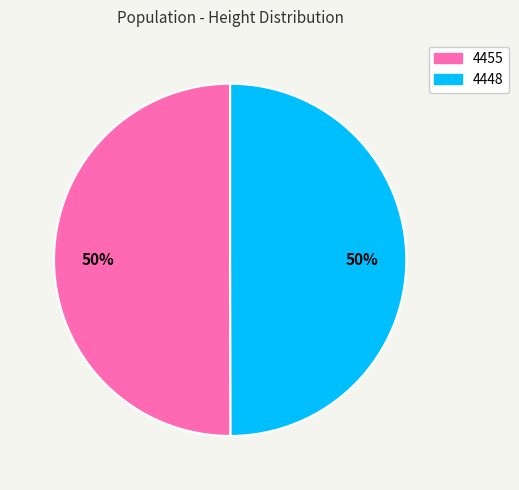

Approximately how many times larger is the value at 4455 compared to 4448?

1.0